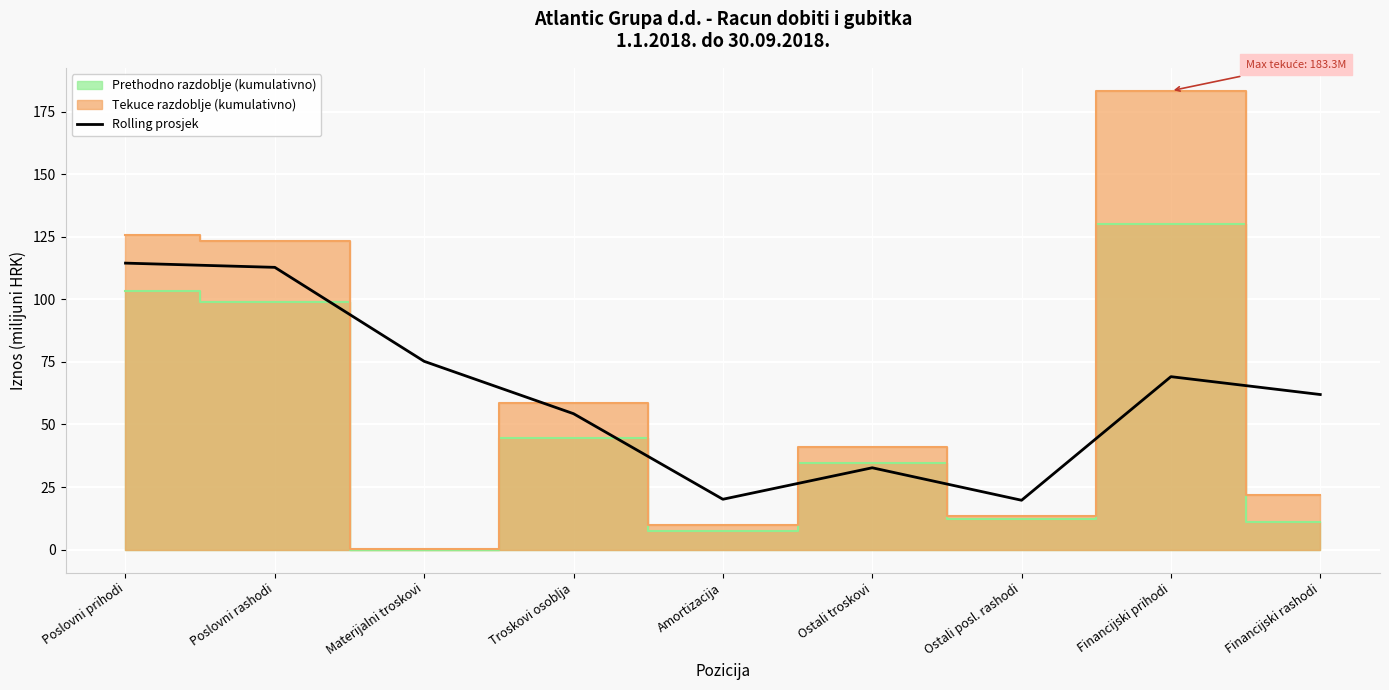

Between Financijski rashodi and Poslovni prihodi, which is larger?

Poslovni prihodi